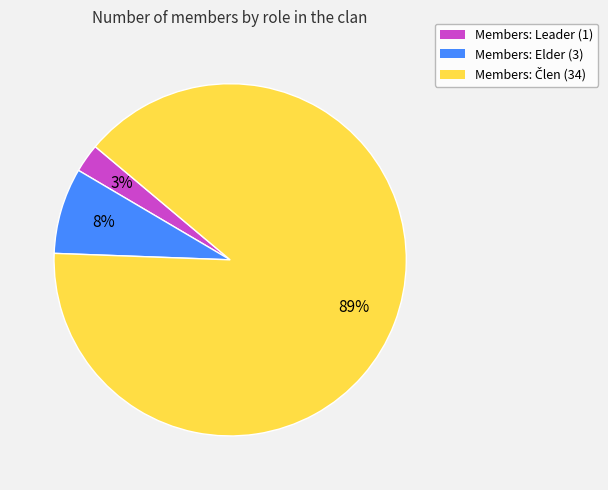

Is it true that Members: Elder (3) is 8% of the pie?

True